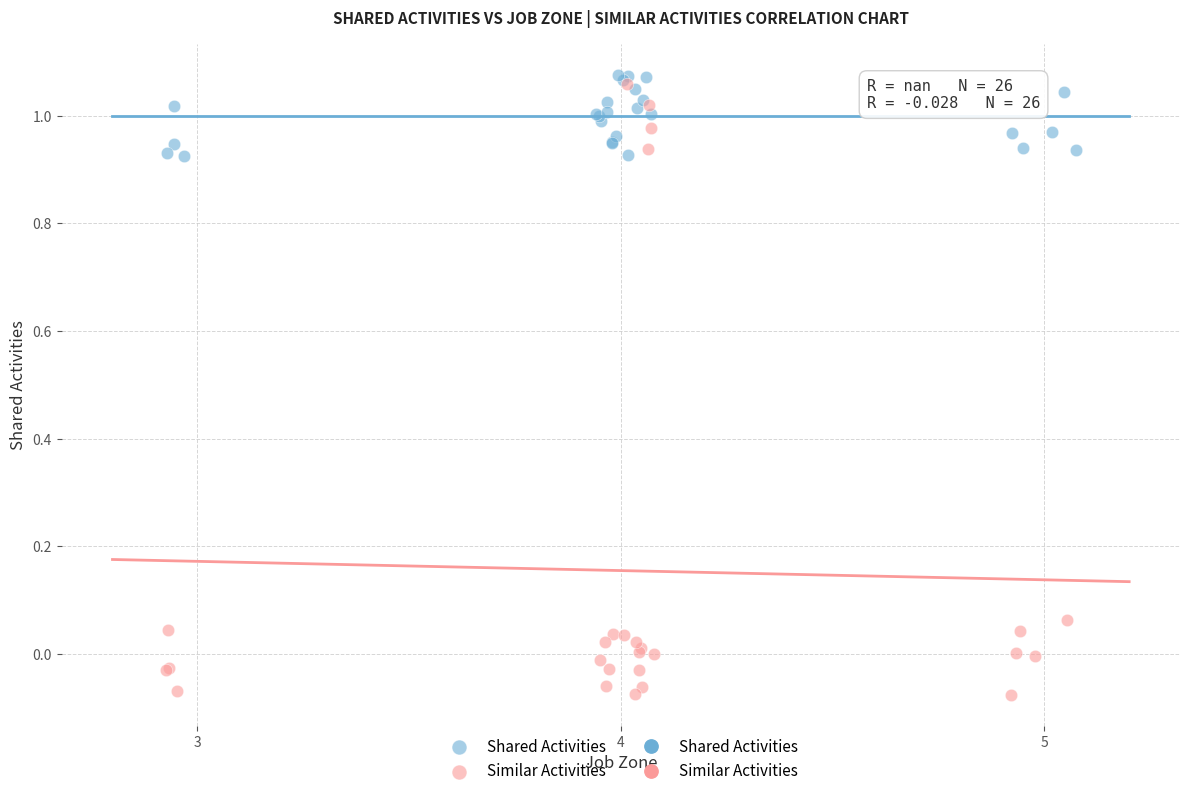

Which series contains the lowest Y value?

Similar Activities